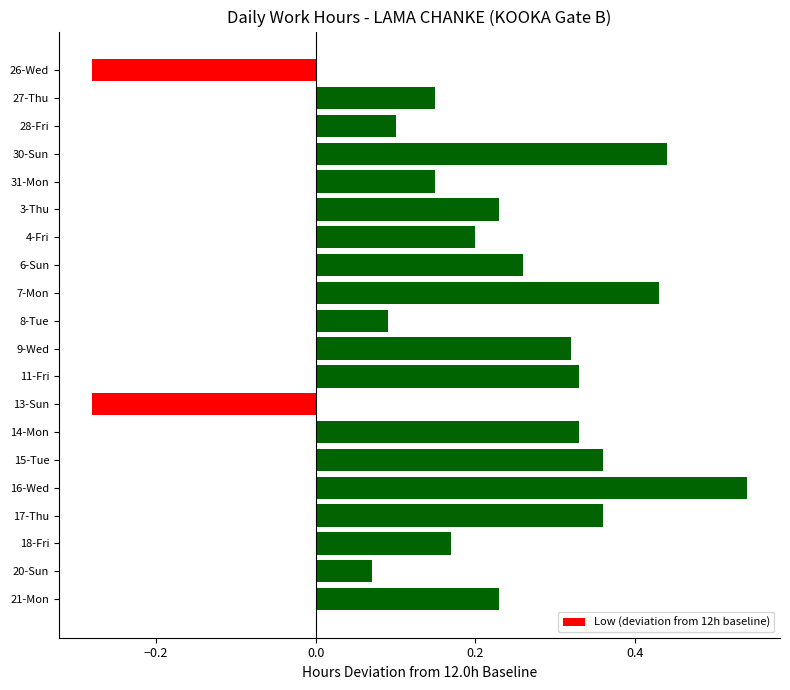

The chart shows a value of 0.1 at 8-Tue. True or false?

True